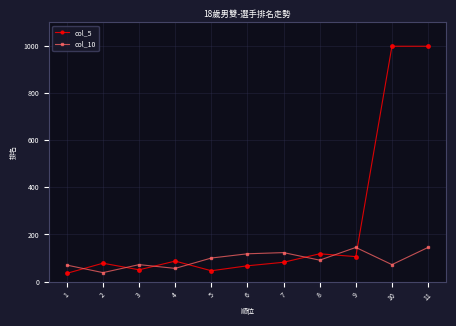

The value of col_5 at 9 is 60. True or false?

False